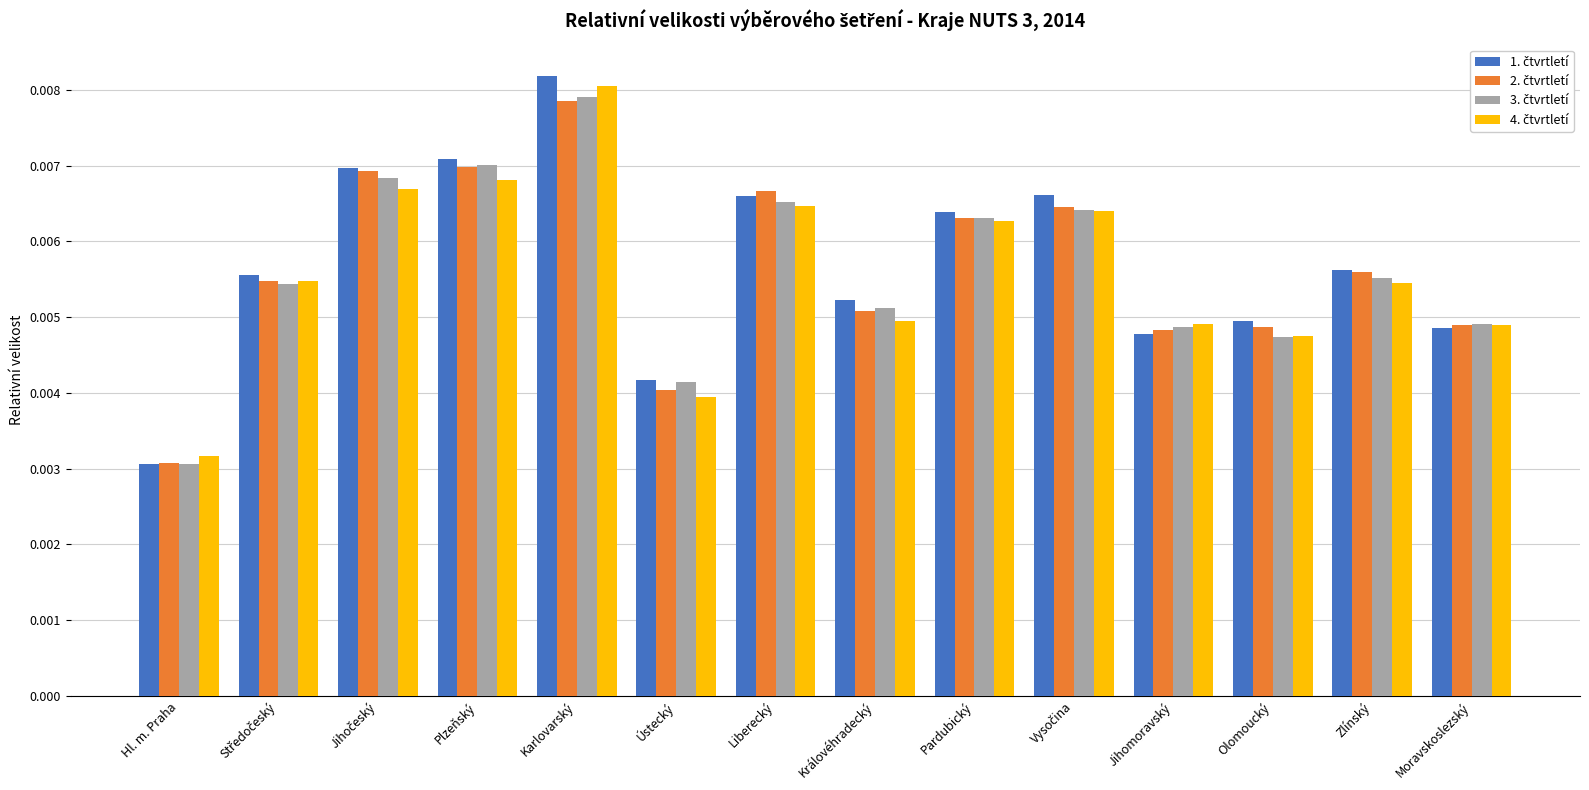

How many bars are there in each group?

4